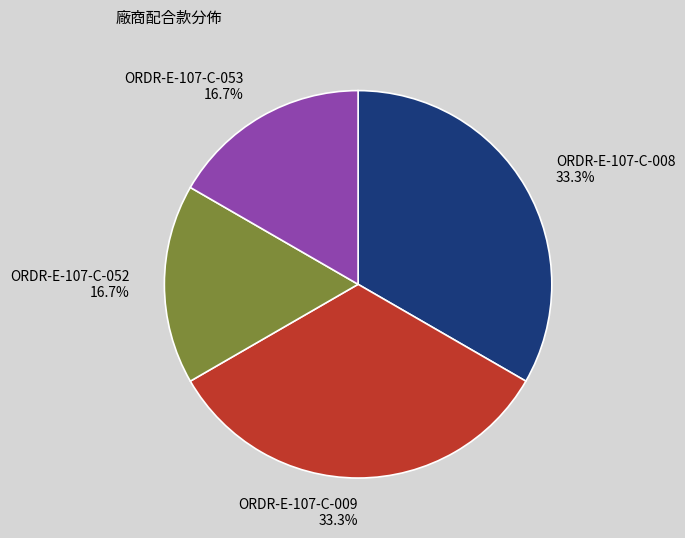

How many slices are in this pie chart?

4